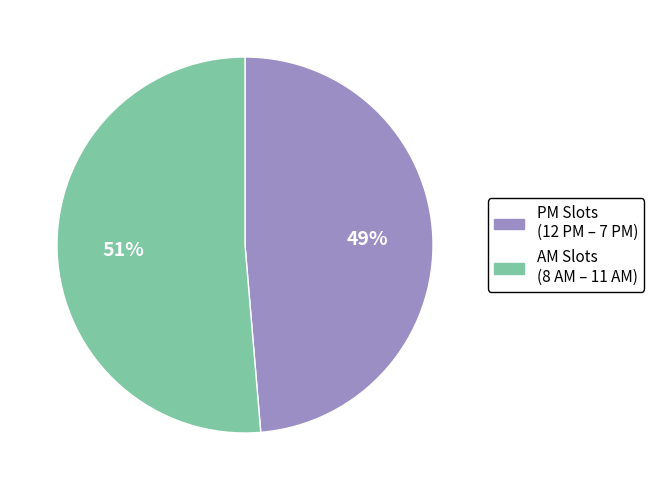

True or false: PM Slots (12 PM – 7 PM) accounts for 36% of the total.

False